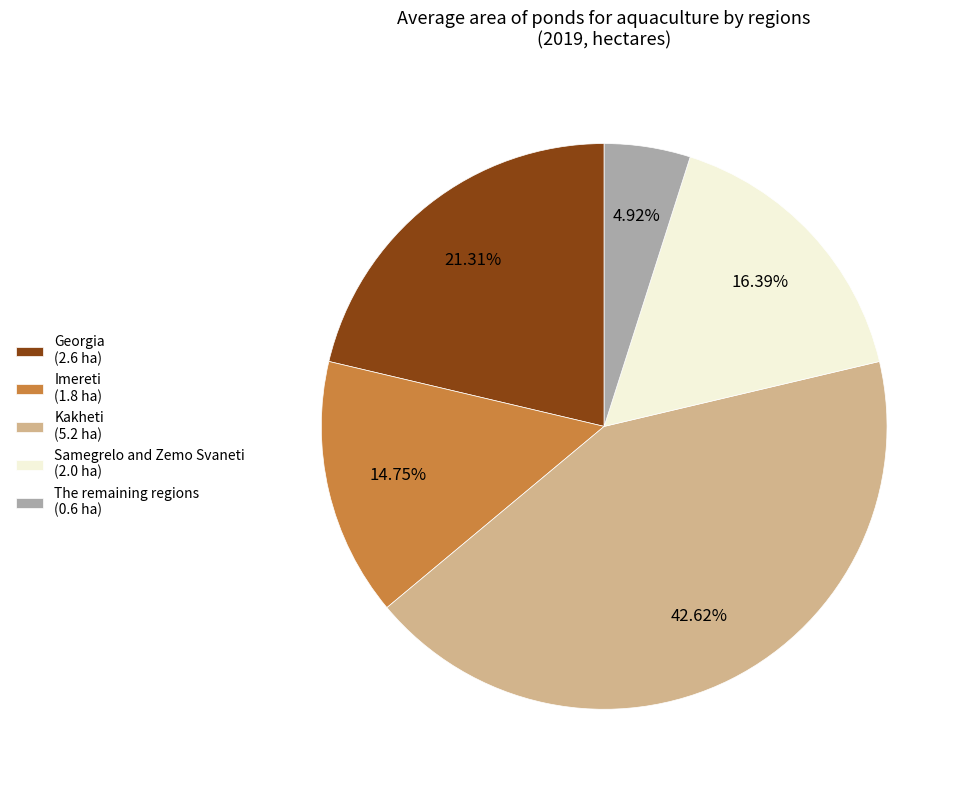

Is there a majority slice in this chart?

No